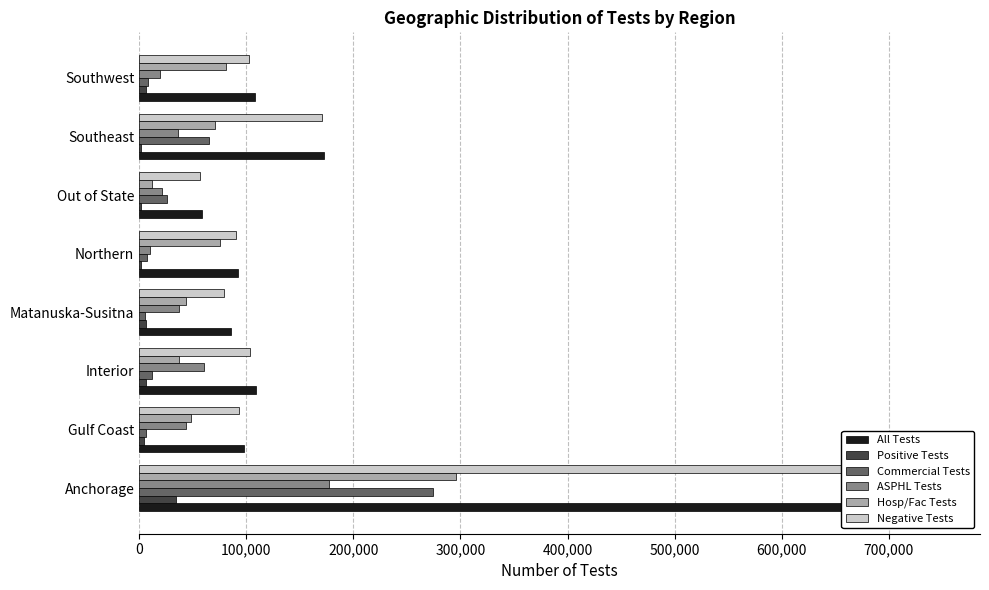

How many bars are there in each group?

6